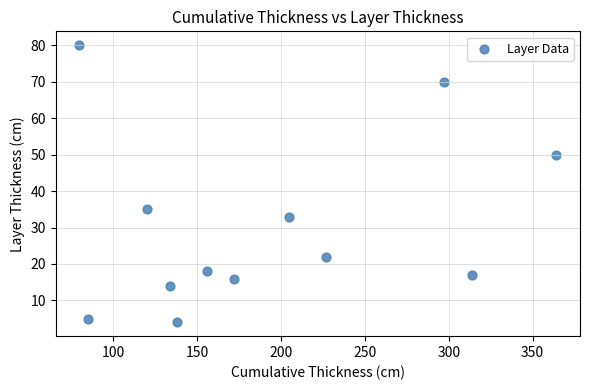

What is the range of X values (max minus min)?

284